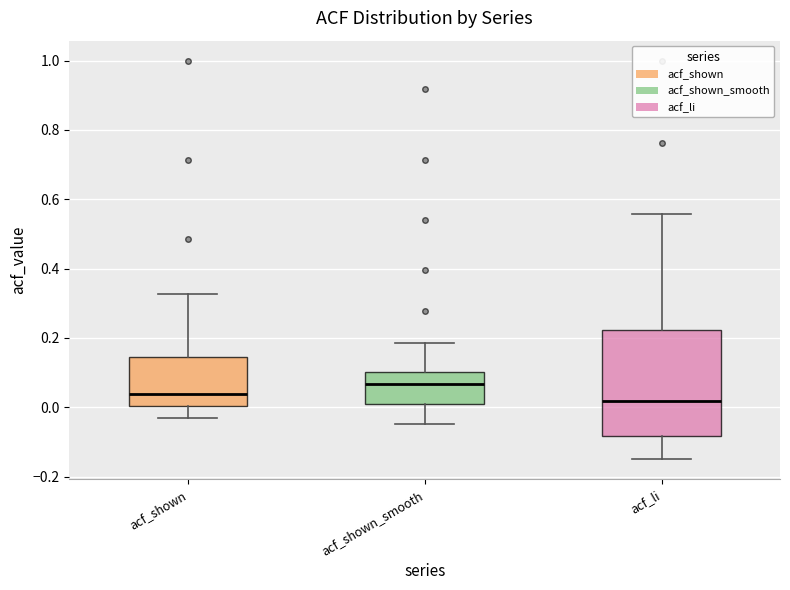

Reading left to right, transcribe this box plot: for each box, give where its median line is, the range the box spans, and where its two whiskers end, as read against the y-axis. The values are not printed on the chart, so give them approximately, as read against the axis.

acf_shown: median 0.04, box 0.00 to 0.14, whiskers -0.04 to 0.32
acf_shown_smooth: median 0.06, box 0.00 to 0.10, whiskers -0.04 to 0.18
acf_li: median 0.02, box -0.08 to 0.22, whiskers -0.14 to 0.56